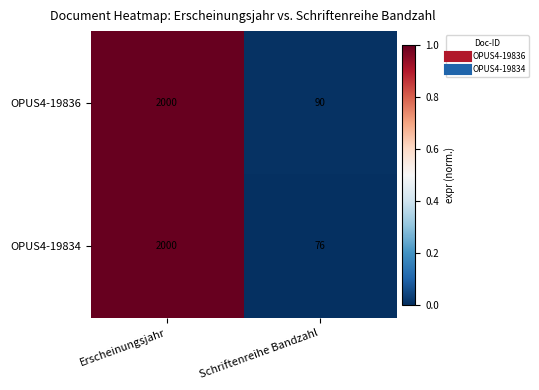

Which series has the largest range (max minus min)?

OPUS4-19834